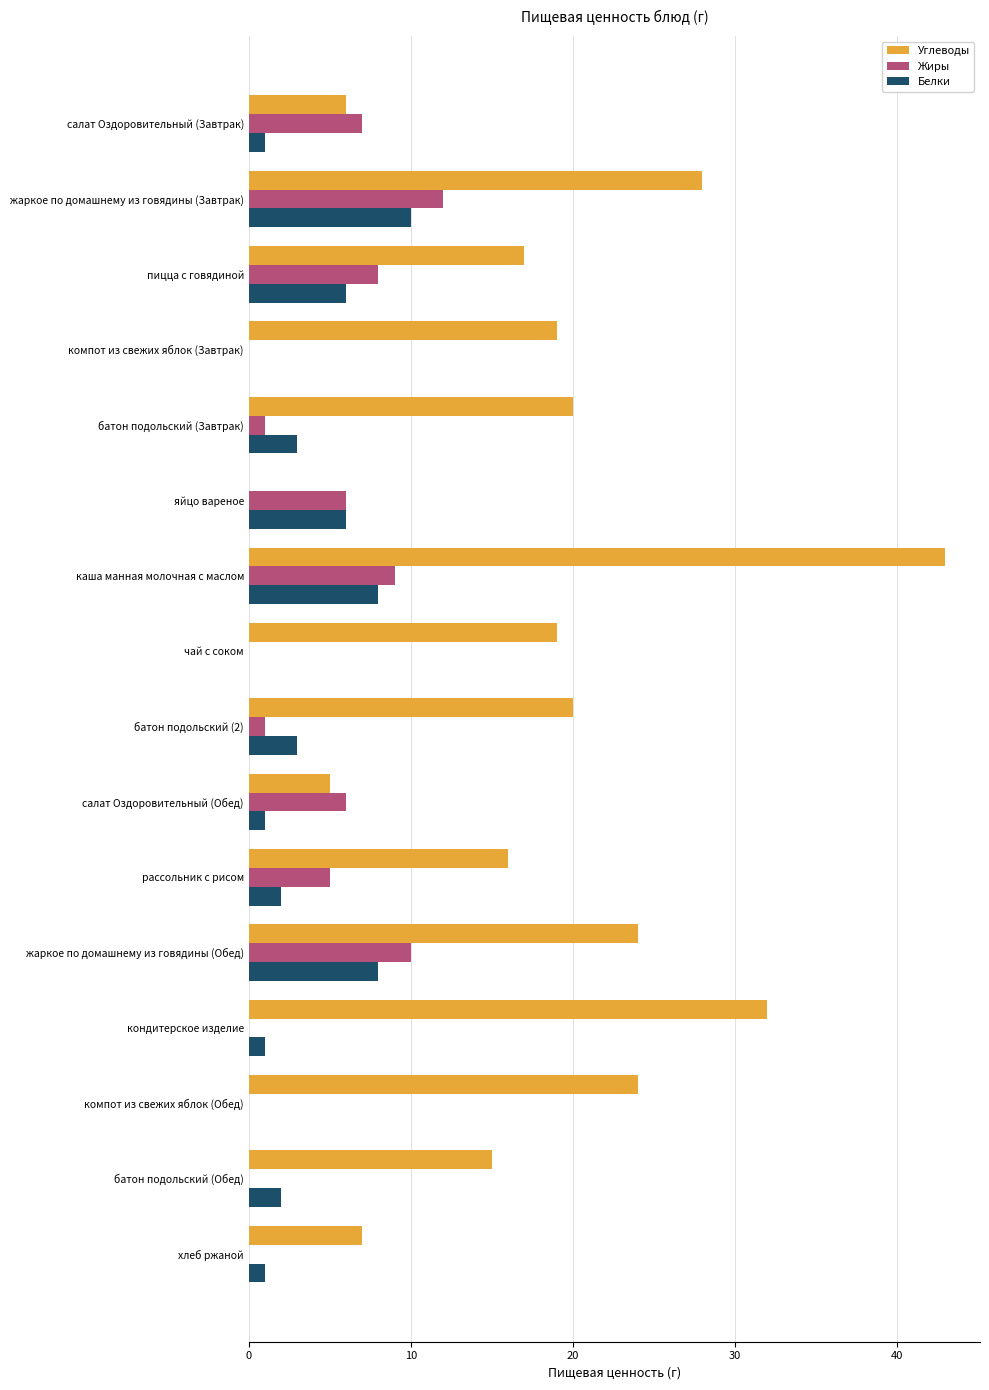

At which category is the sum across all series the highest?

каша манная молочная с маслом